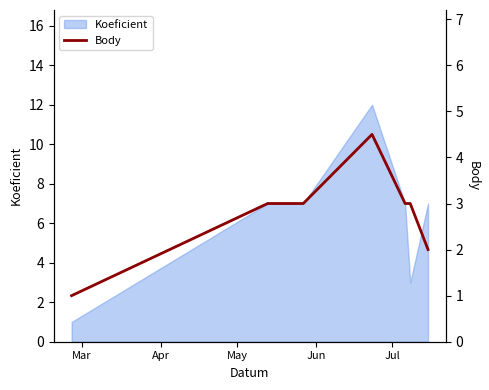

How many lines are shown in the chart?

1